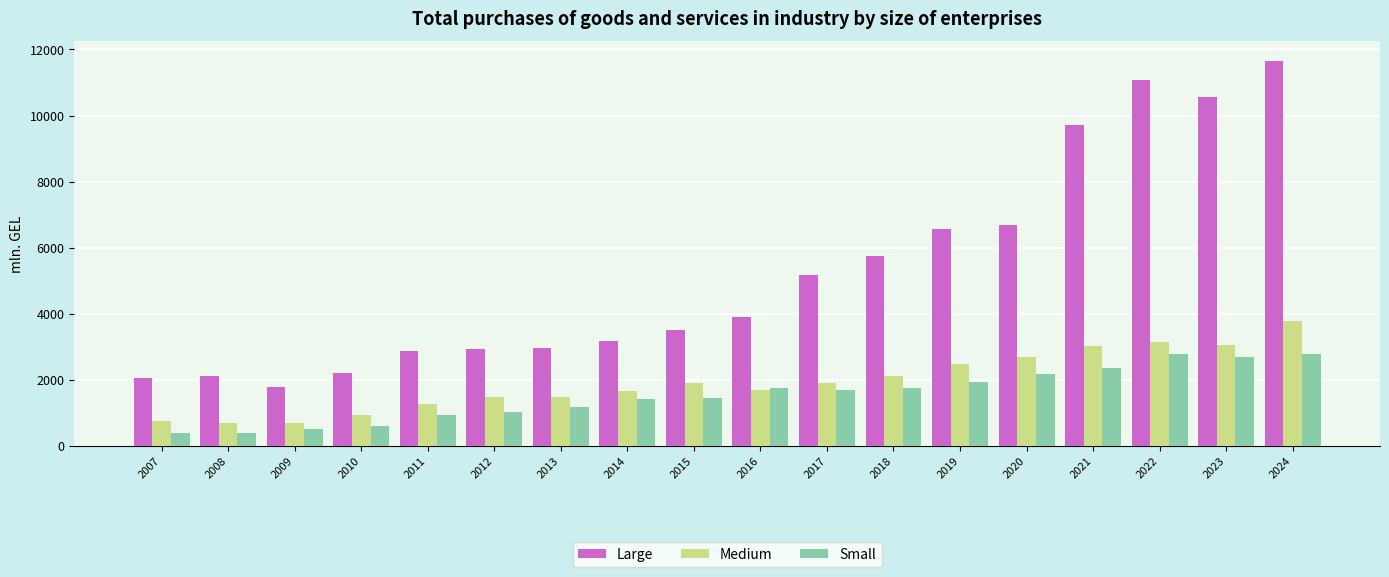

What is the maximum value for Medium?

3793.7